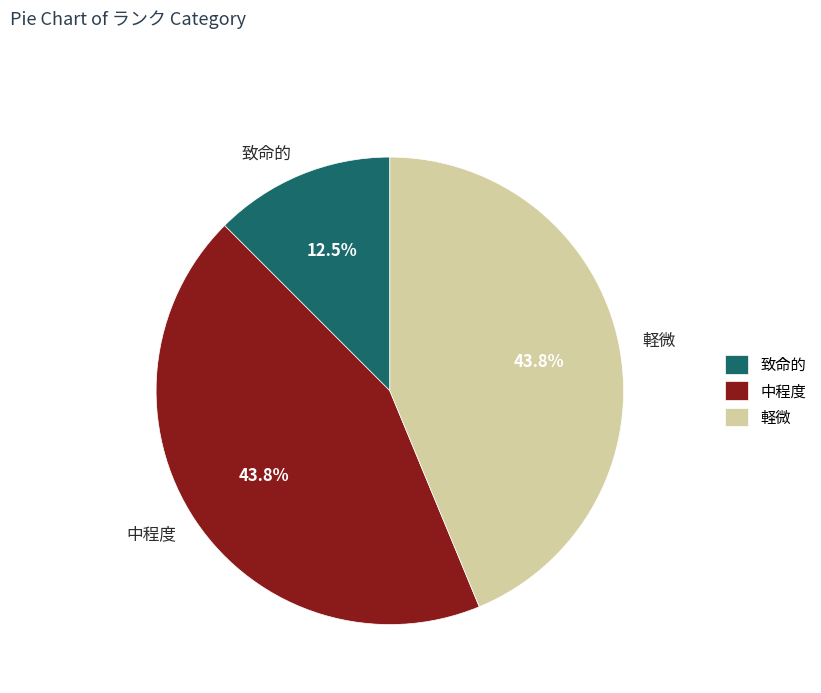

Approximately how many times larger is the value at 軽微 compared to 致命的?

3.5